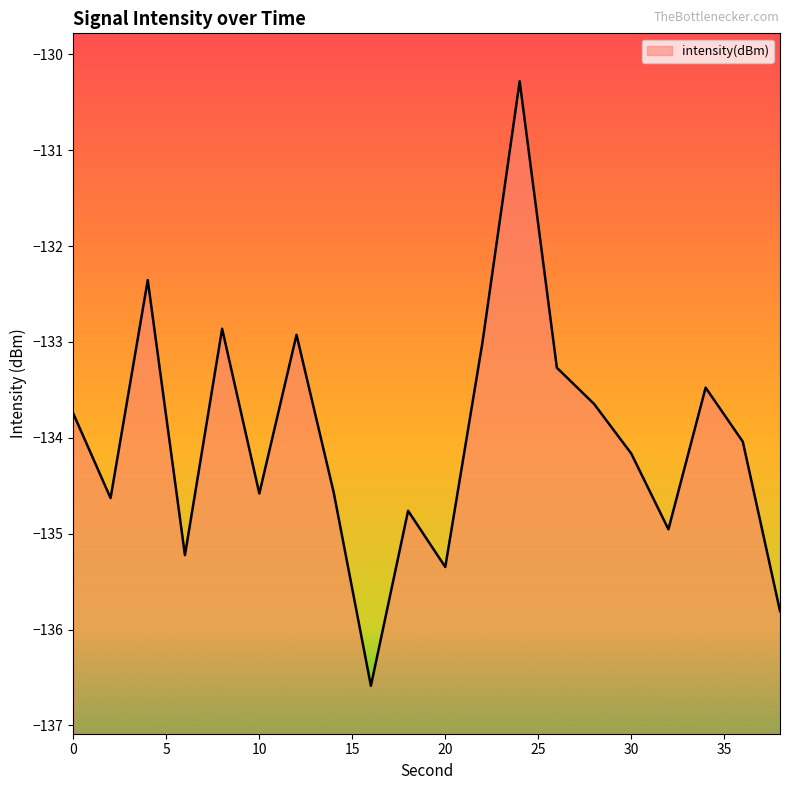

Reading left to right, what are all the values shown in this chart?

0=-133.7	2=-134.6	4=-132.4	6=-135.2	8=-132.9	10=-134.6	12=-132.9	14=-134.6	16=-136.6	18=-134.8	20=-135.3	22=-133.0	24=-130.3	26=-133.3	28=-133.6	30=-134.2	32=-135.0	34=-133.5	36=-134.0	38=-135.8